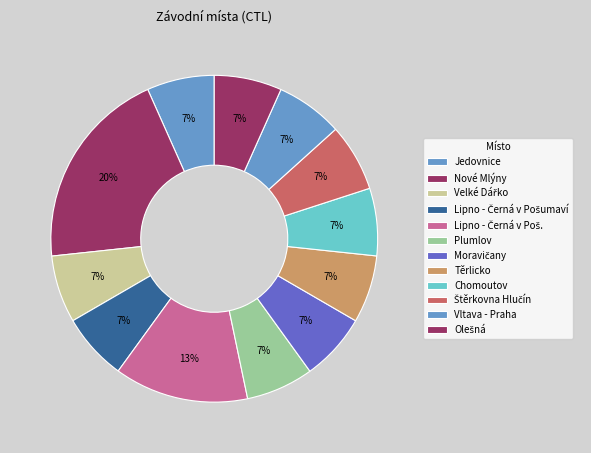

How many segments does this pie chart have?

12